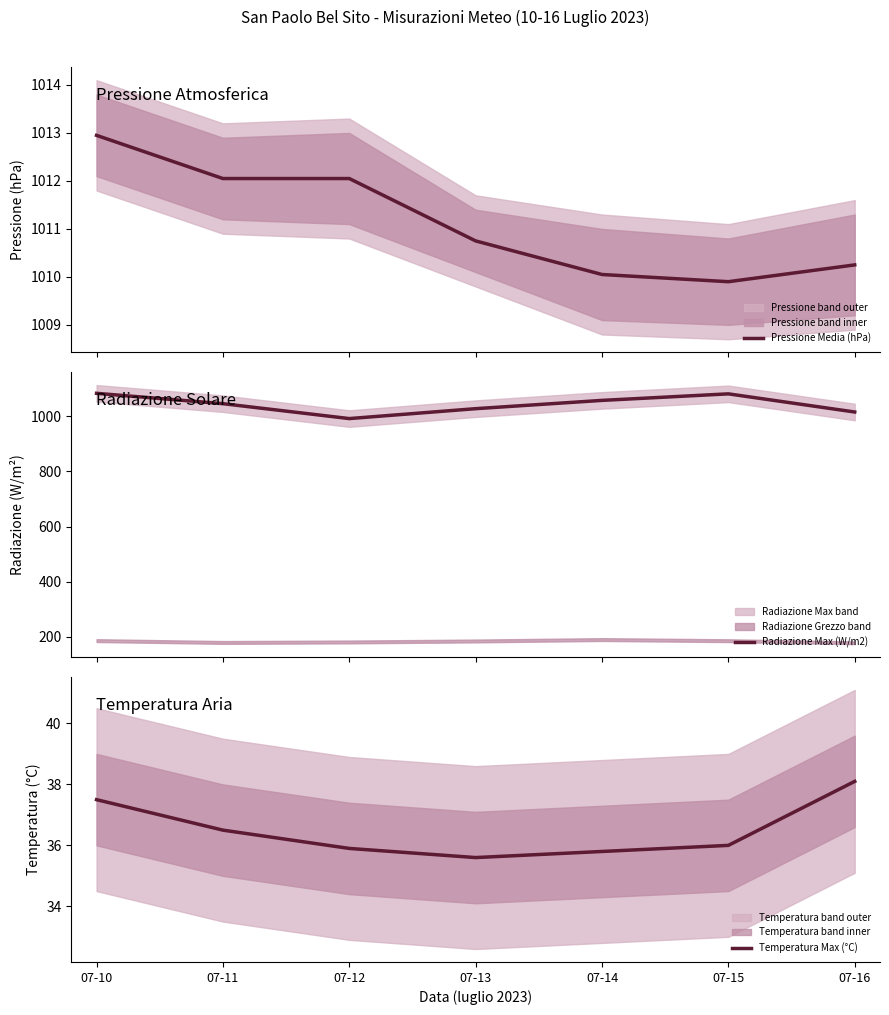

How many interior local valleys does the Pressione Media (hPa) series have?

1